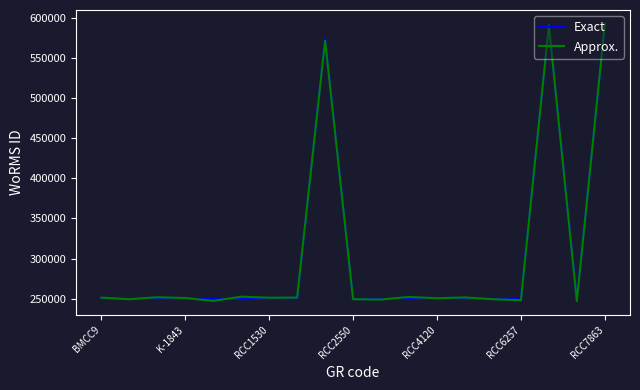

Which series has the largest range (max minus min)?

Approx.